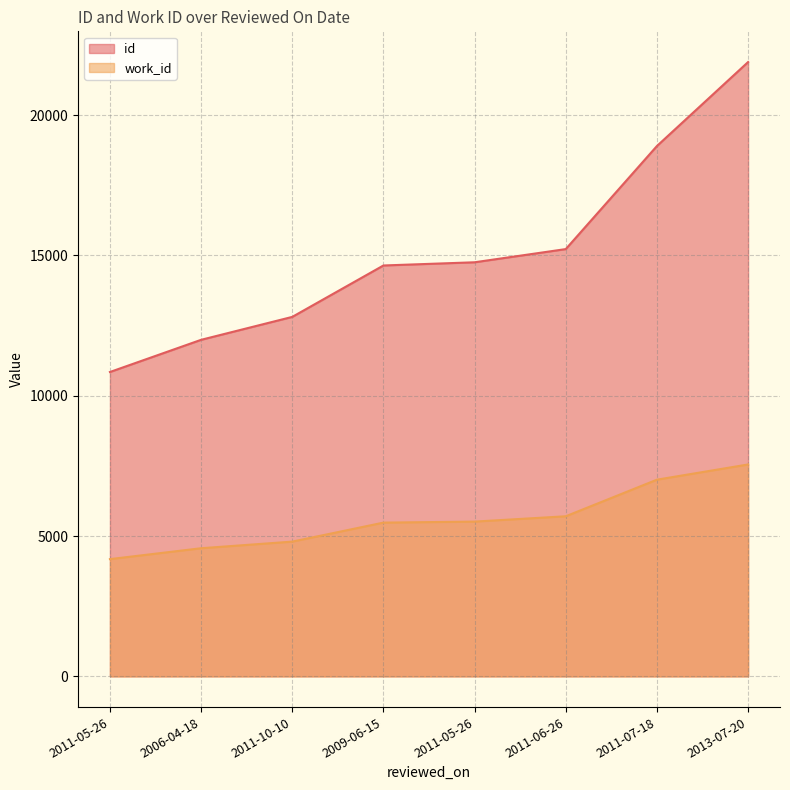

How many lines are shown in the chart?

2